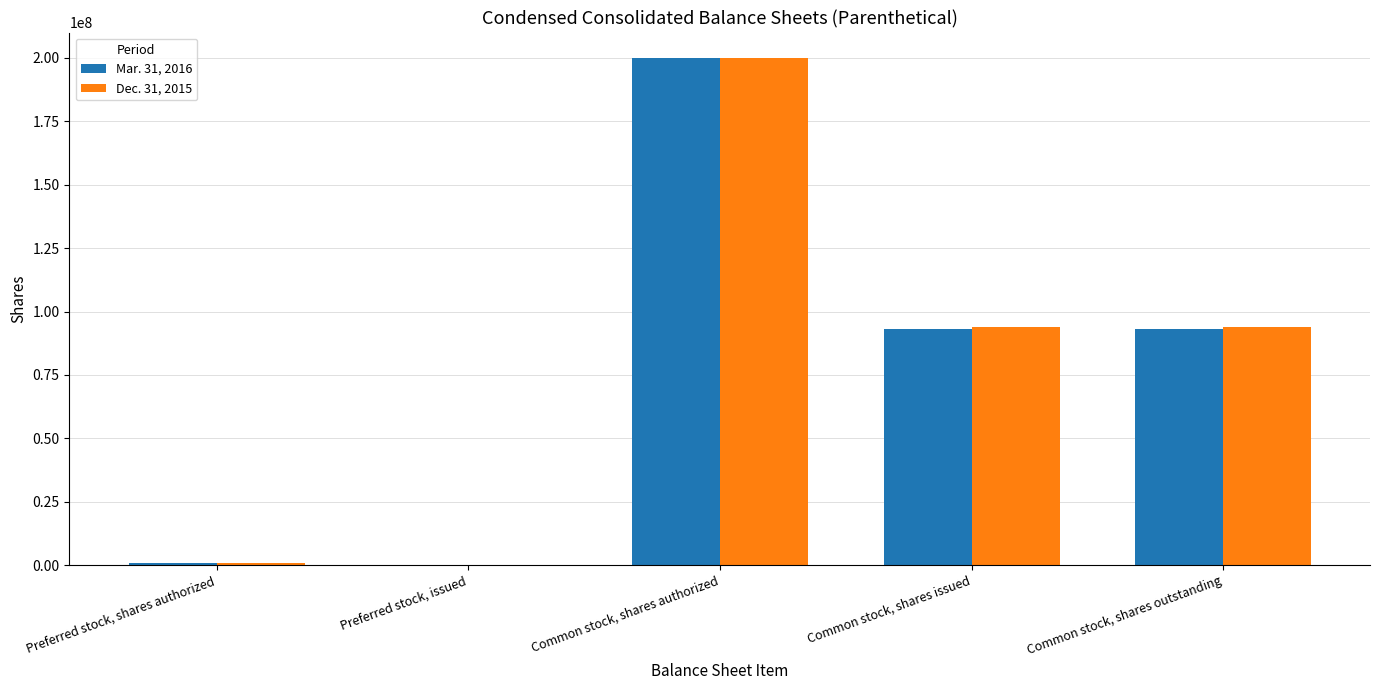

Reading right to left, transcribe all the data shown in this chart.

Mar. 31, 2016: Common stock, shares outstanding=92922000	Common stock, shares issued=92922000	Common stock, shares authorized=200000000	Preferred stock, issued=0	Preferred stock, shares authorized=1000000
Dec. 31, 2015: Common stock, shares outstanding=93739000	Common stock, shares issued=93739000	Common stock, shares authorized=200000000	Preferred stock, issued=0	Preferred stock, shares authorized=1000000